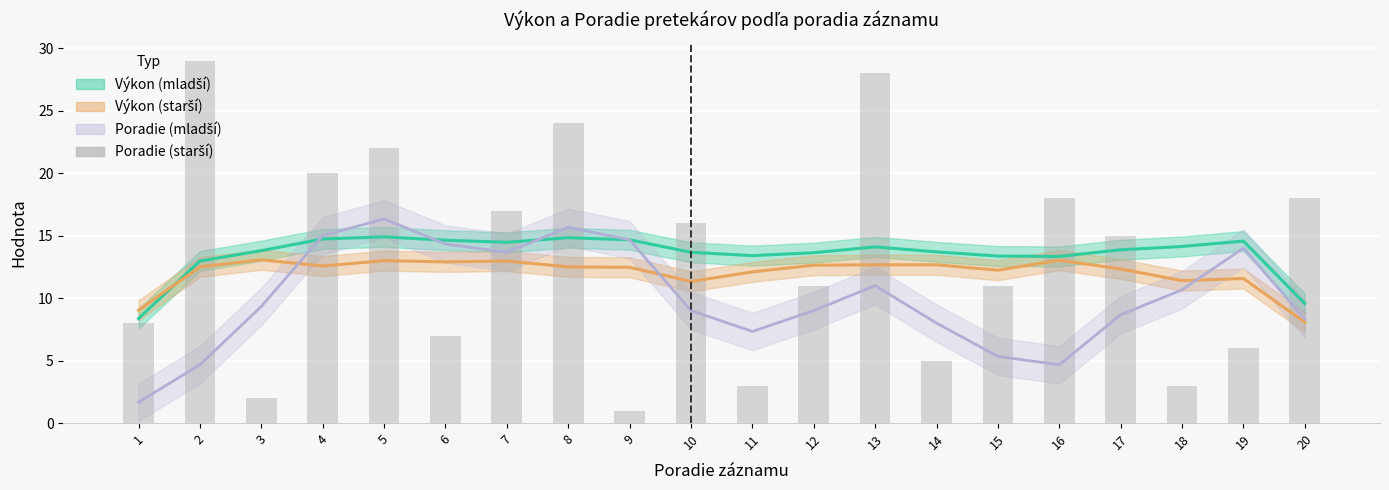

What is the value of the 5th bar from the left?

22